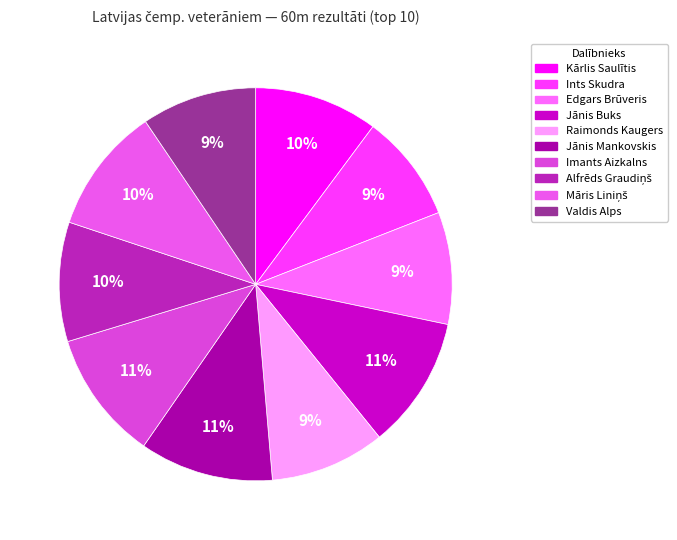

Which category has the smallest portion of the pie?

Ints Skudra